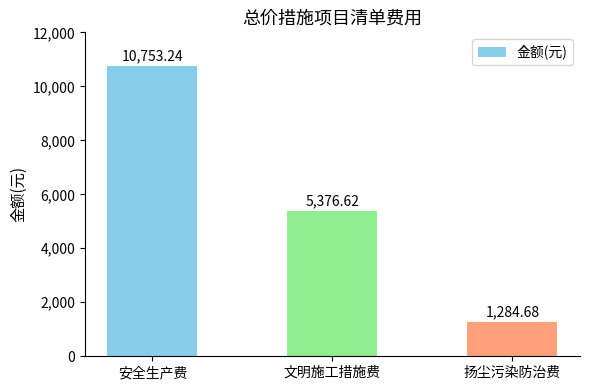

How many data points are above 5376?

2